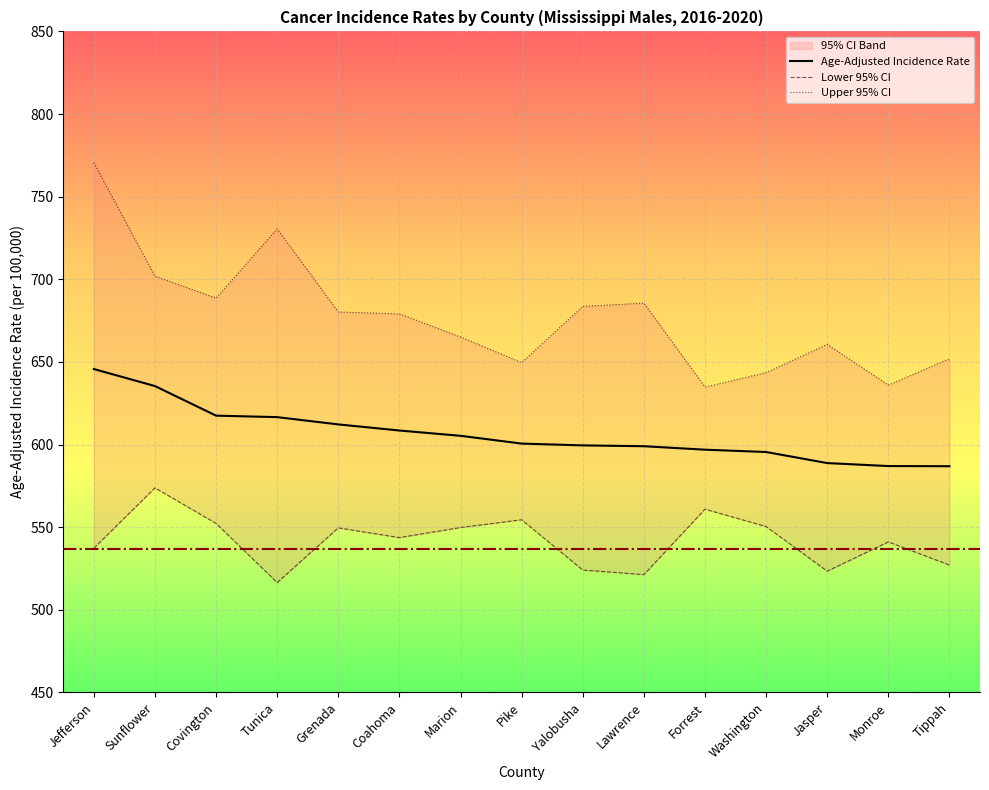

How many data points in Age-Adjusted Incidence Rate are above 600?

8